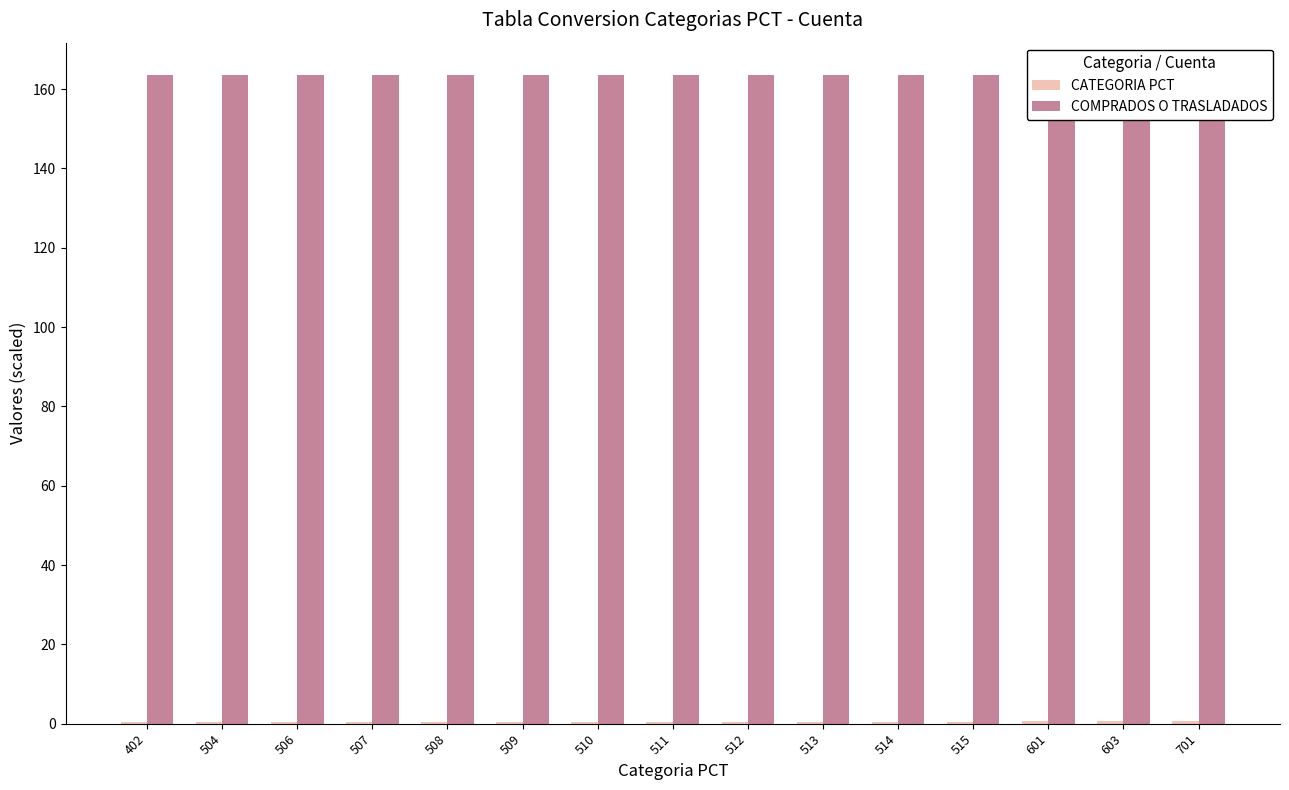

Is it true that COMPRADOS O TRASLADADOS equals 163.5 at 506?

True